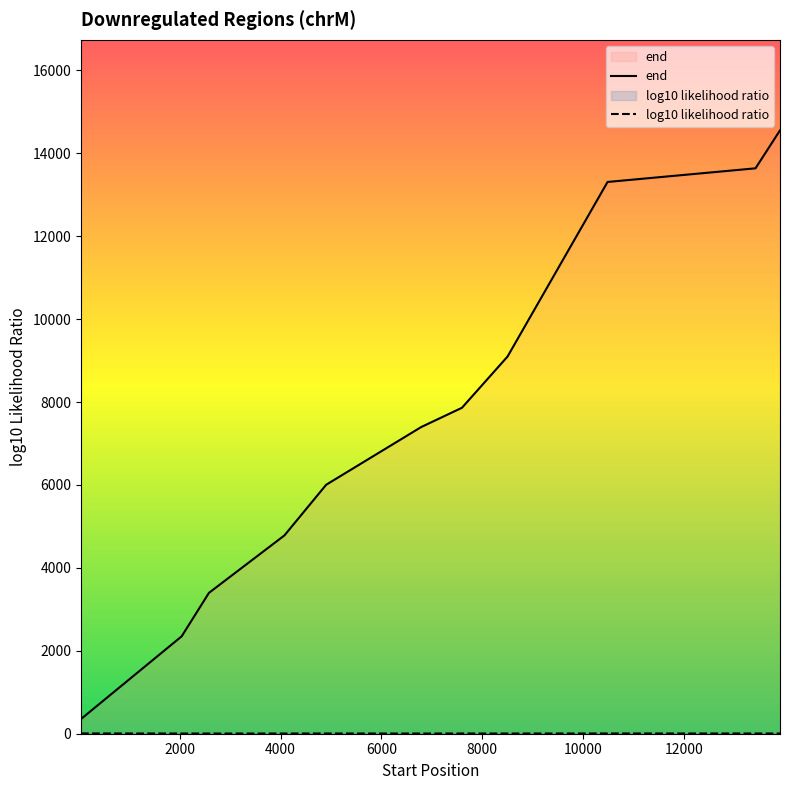

True or false: log10 likelihood ratio and end intersect in this chart.

False